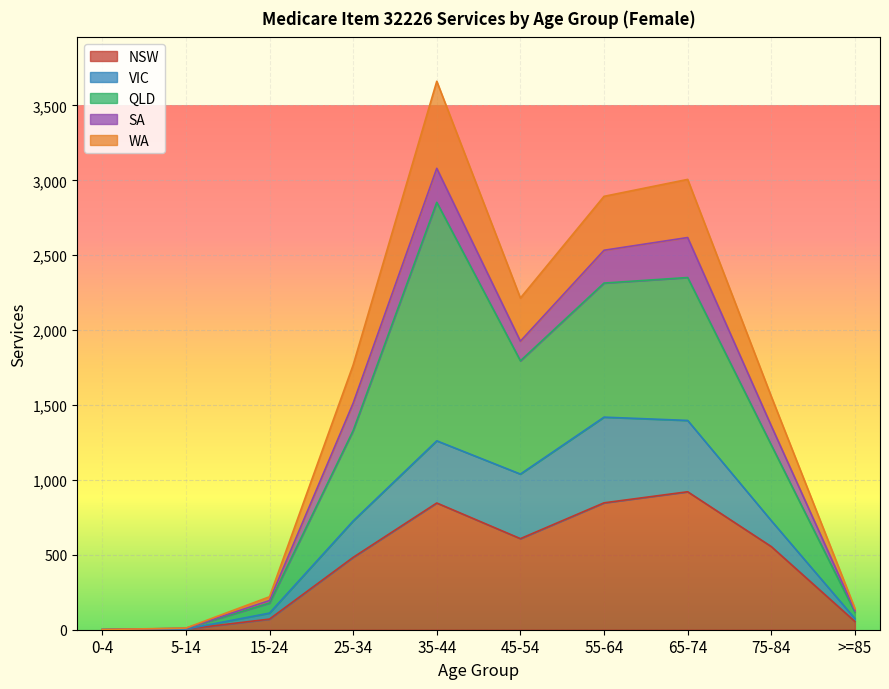

Where is the first local minimum for NSW?

45-54